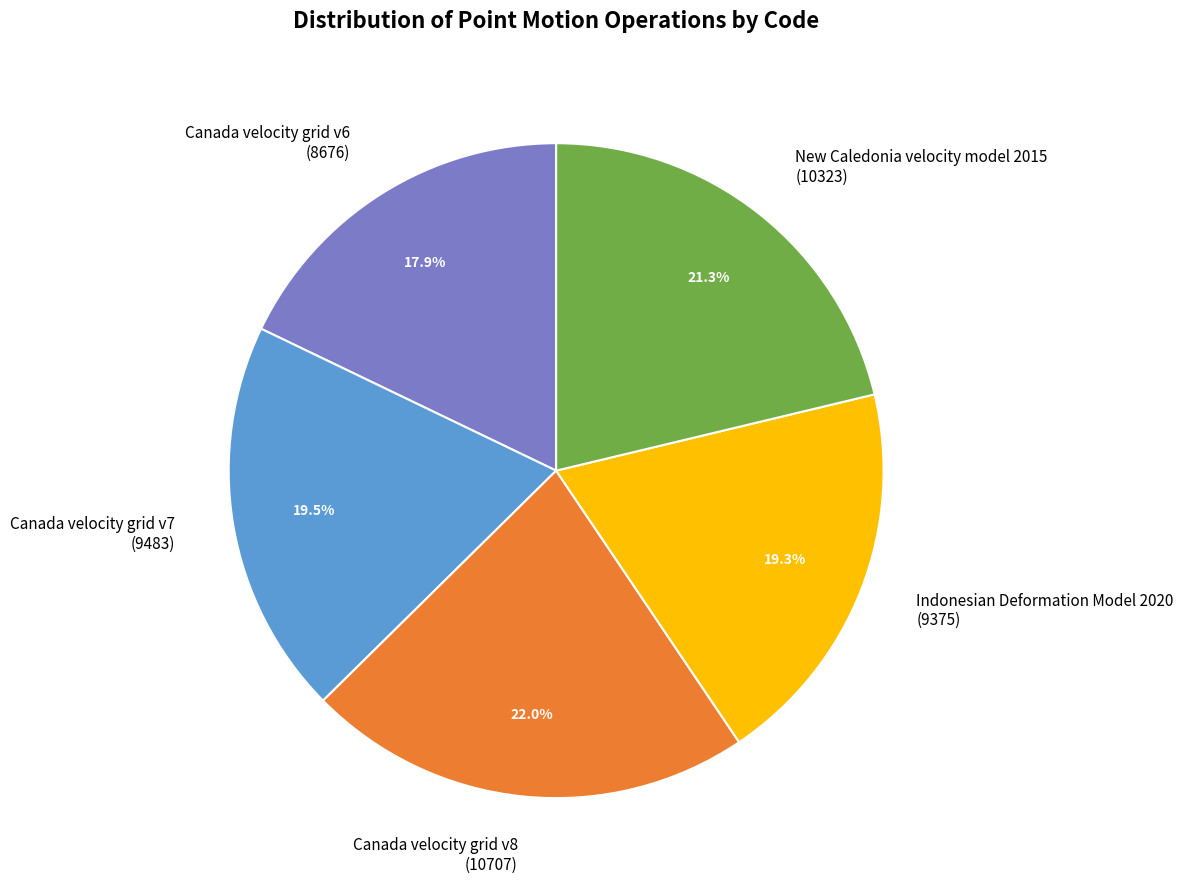

What percentage is the Canada velocity grid v8 slice, to the nearest percent?

22%